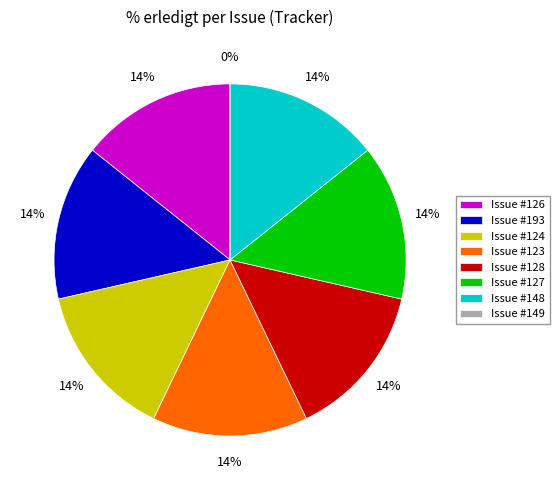

Is it true that 149 is 1% of the pie?

False